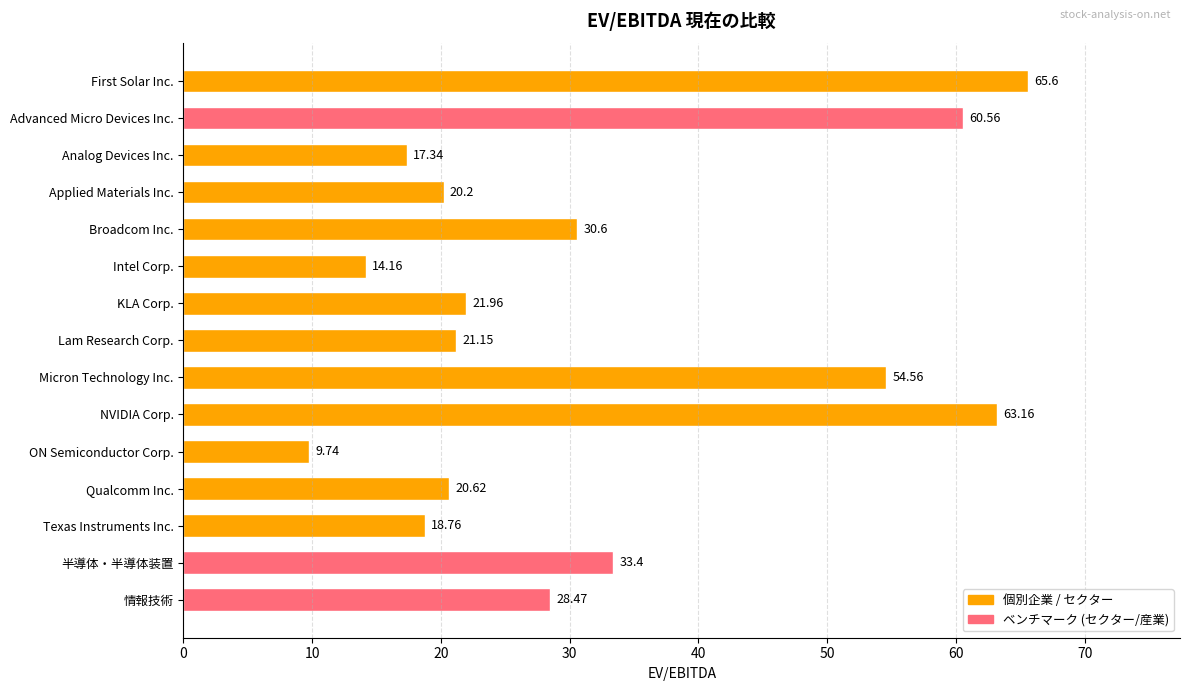

Rank the categories by value from highest to lowest.

First Solar Inc., NVIDIA Corp., Advanced Micro Devices Inc., Micron Technology Inc., 半導体・半導体装置, Broadcom Inc., 情報技術, KLA Corp., Lam Research Corp., Qualcomm Inc., Applied Materials Inc., Texas Instruments Inc., Analog Devices Inc., Intel Corp., ON Semiconductor Corp.